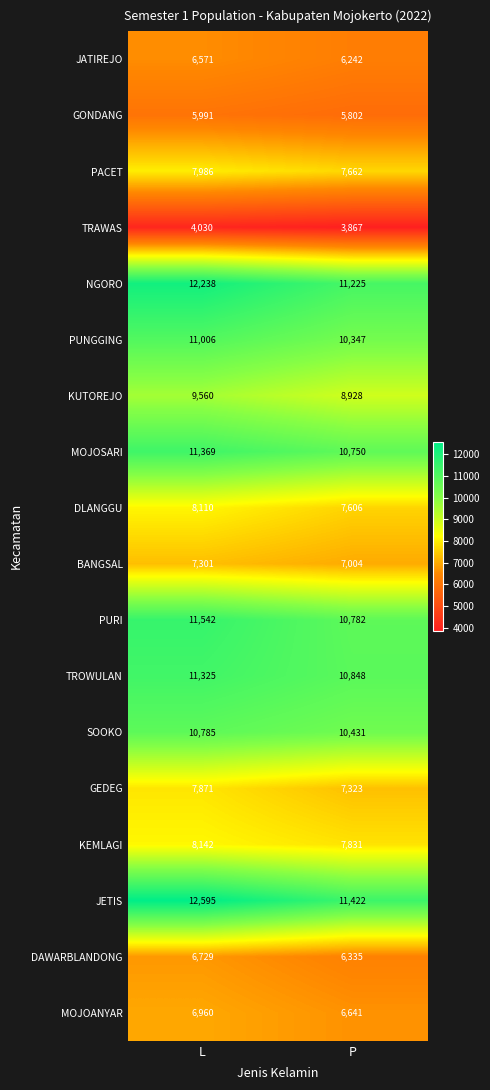

Rank the series at L from lowest to highest value.

TRAWAS, GONDANG, JATIREJO, DAWARBLANDONG, MOJOANYAR, BANGSAL, GEDEG, PACET, DLANGGU, KEMLAGI, KUTOREJO, SOOKO, PUNGGING, TROWULAN, MOJOSARI, PURI, NGORO, JETIS